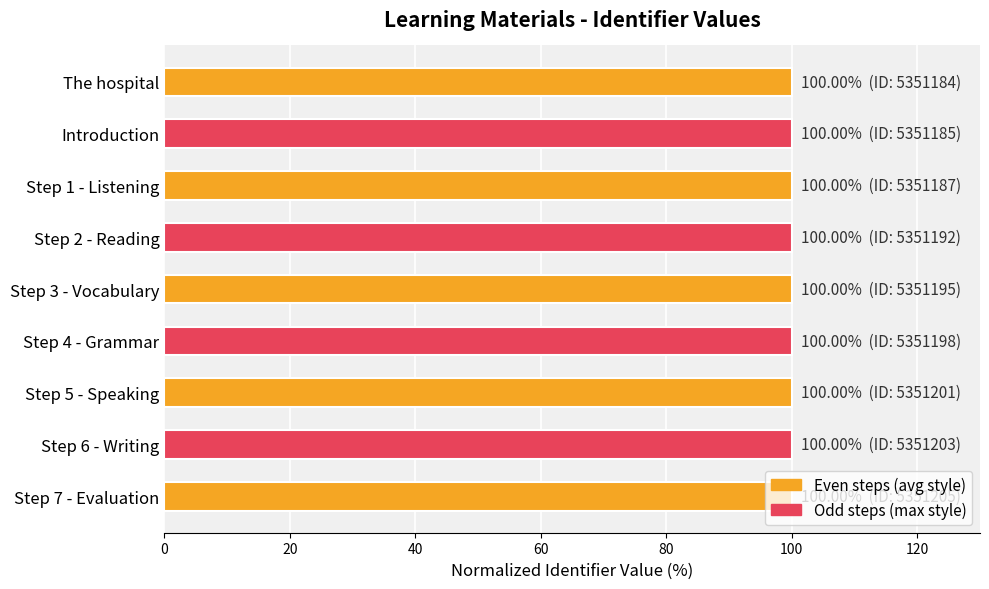

What is the greatest value displayed?

100.0